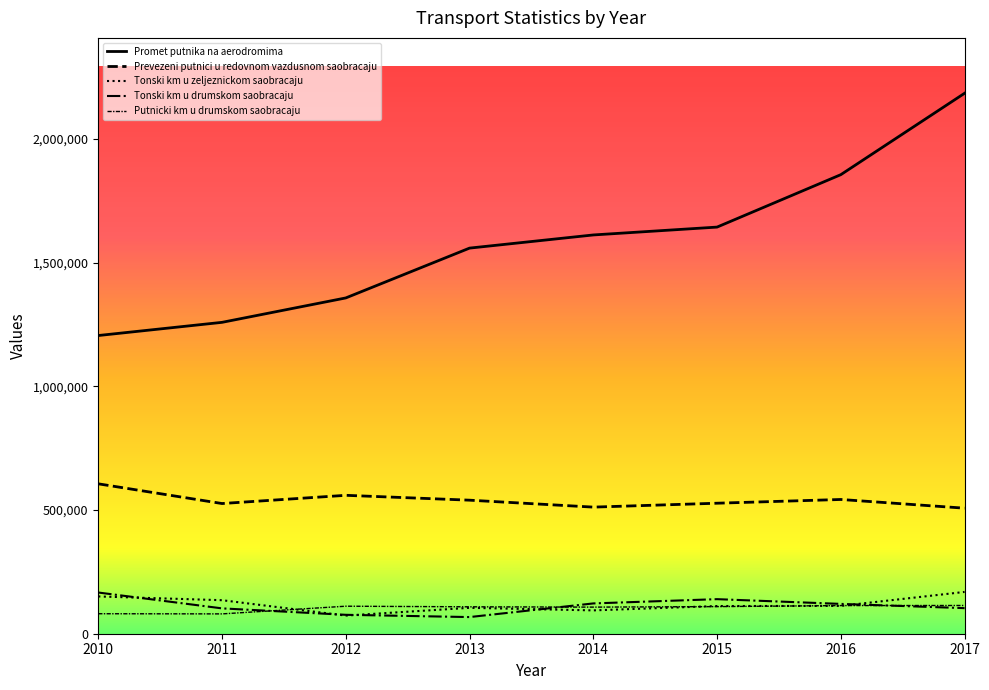

Which series has the largest range (max minus min)?

Promet putnika na aerodromima